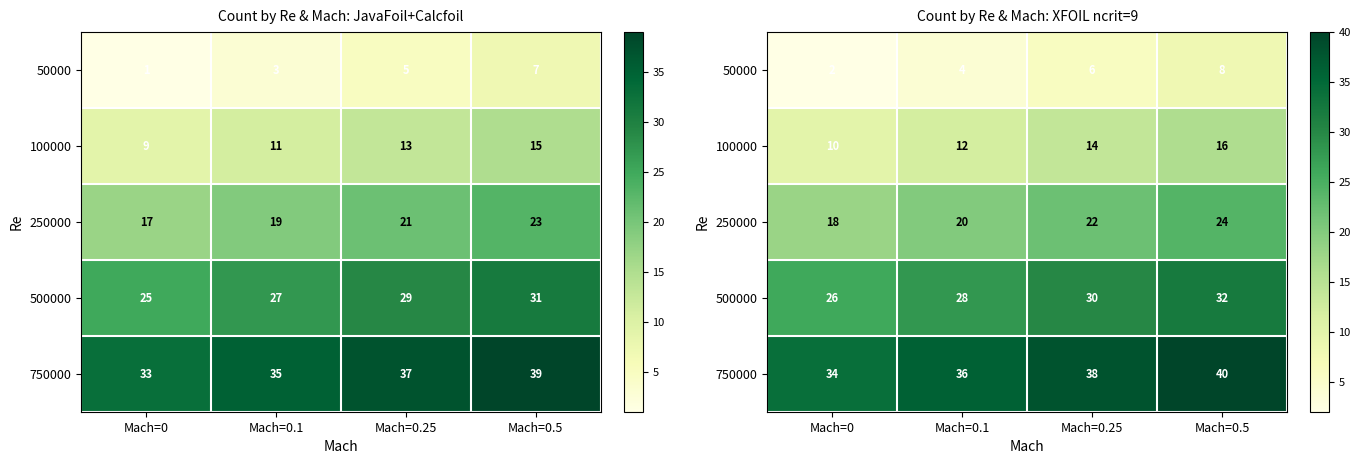

What is the spread (max minus min) of values at Mach=0.25?

32